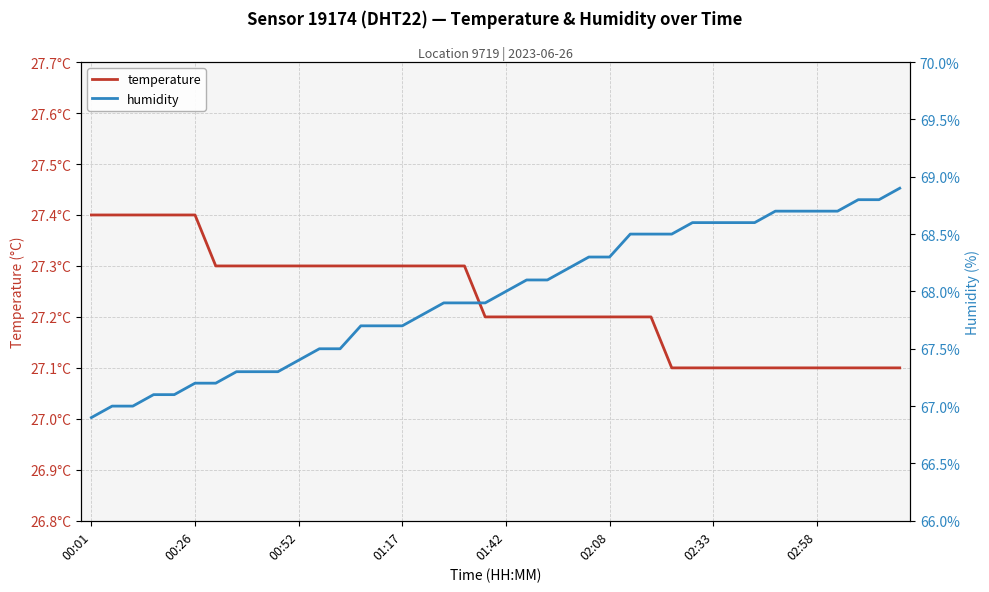

True or false: humidity and temperature intersect in this chart.

False